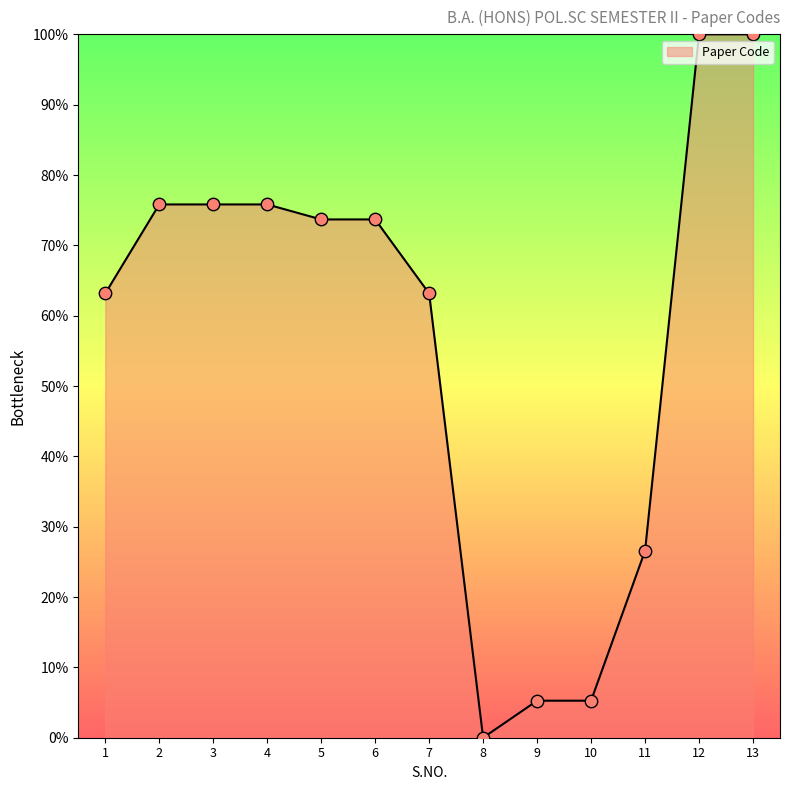

What is the ratio of the value at 5 to the value at 10?

14.0